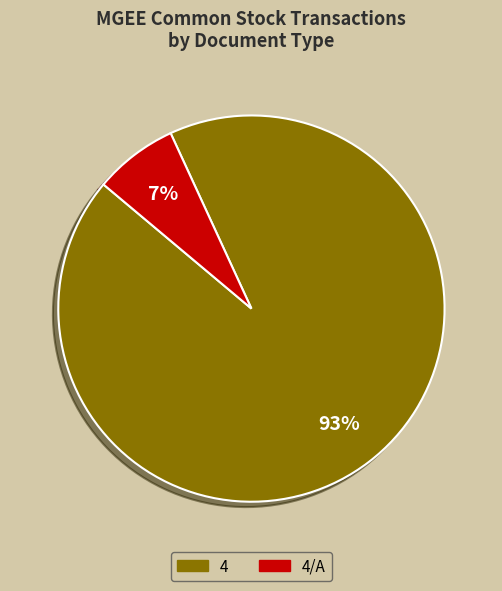

Does any single category account for the majority?

Yes